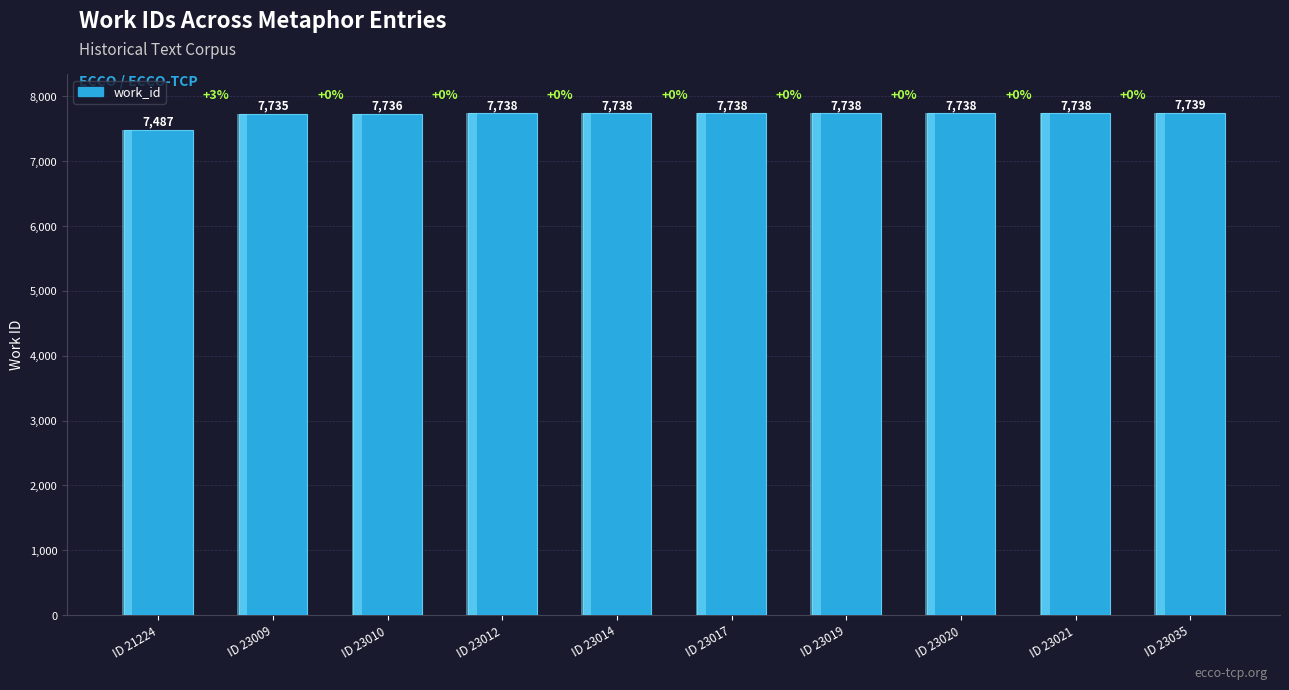

What is the change in value from ID 21224 to ID 23021?

+251